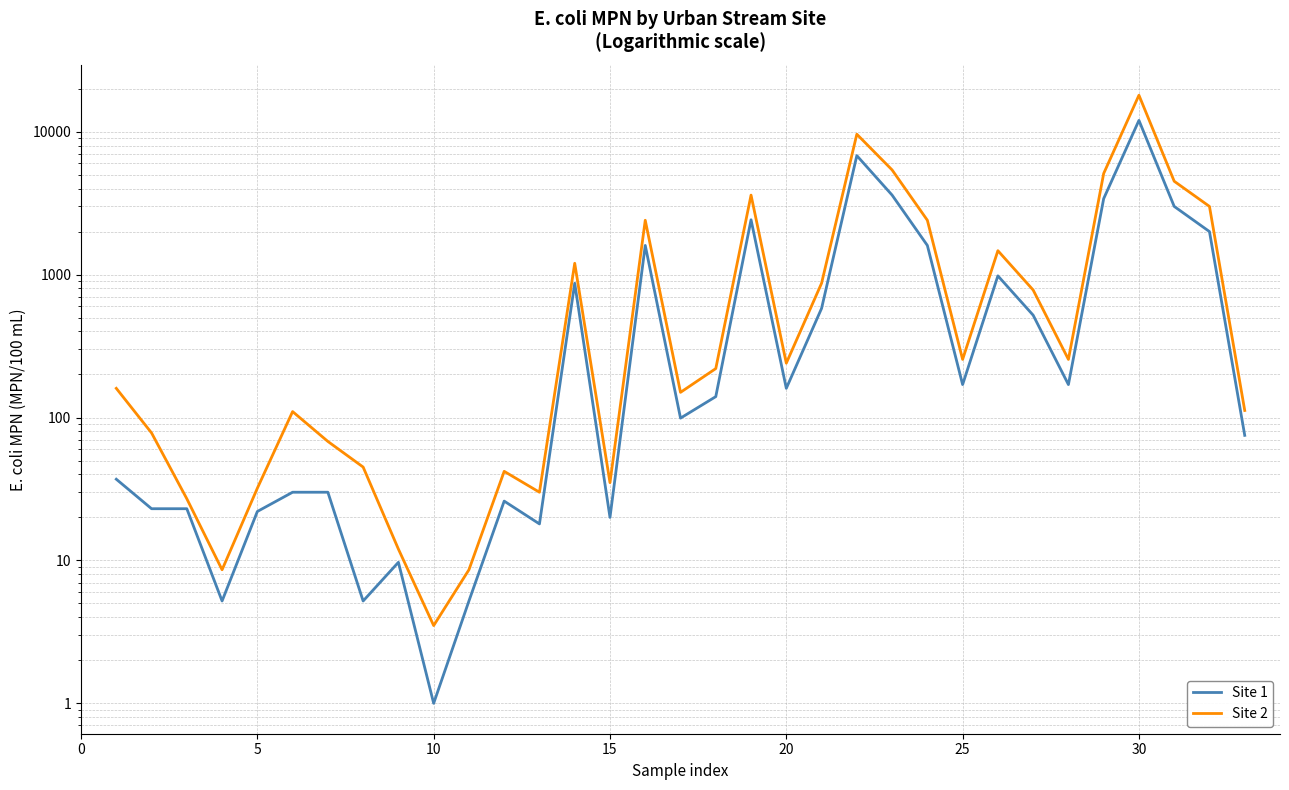

True or false: Site 2 has more than 1 interior local peaks.

True